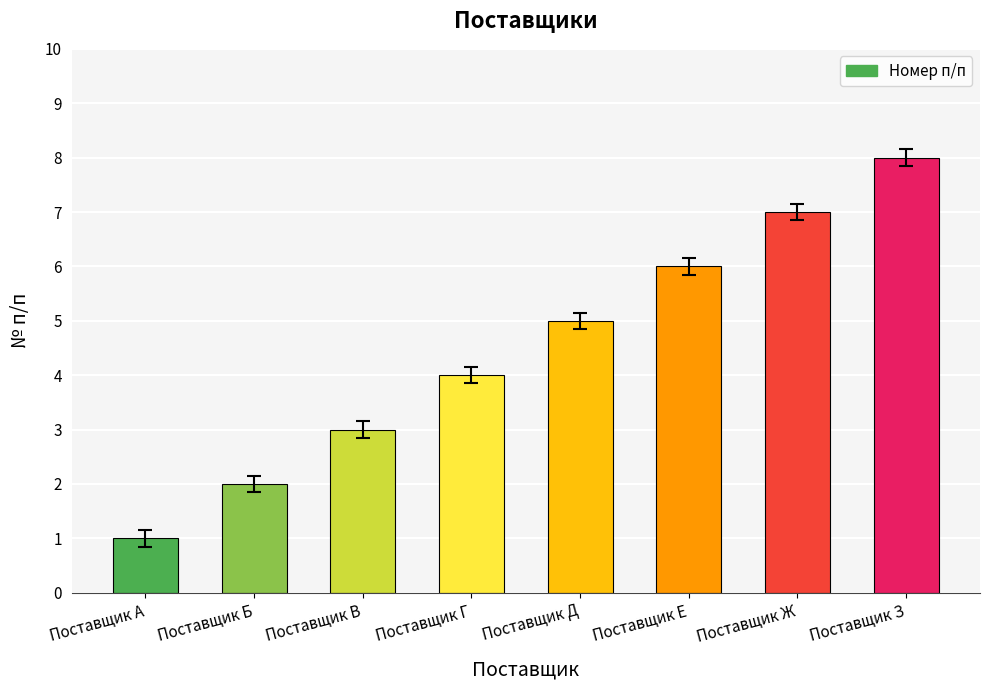

Which category has the lowest value across all series?

Поставщик А